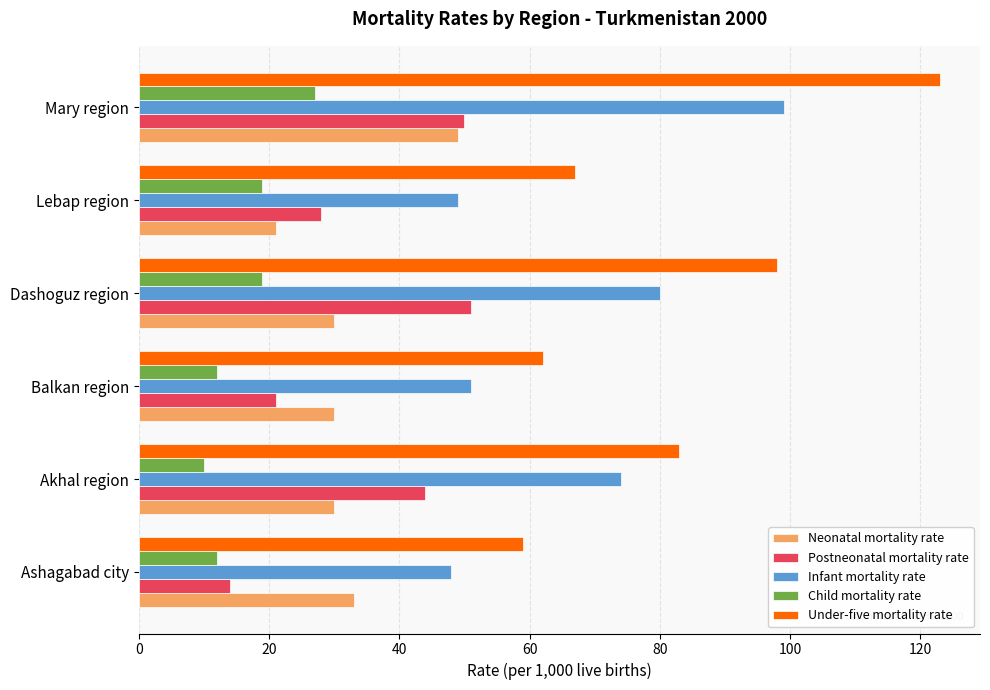

What is the spread (max minus min) of values at Mary region?

96